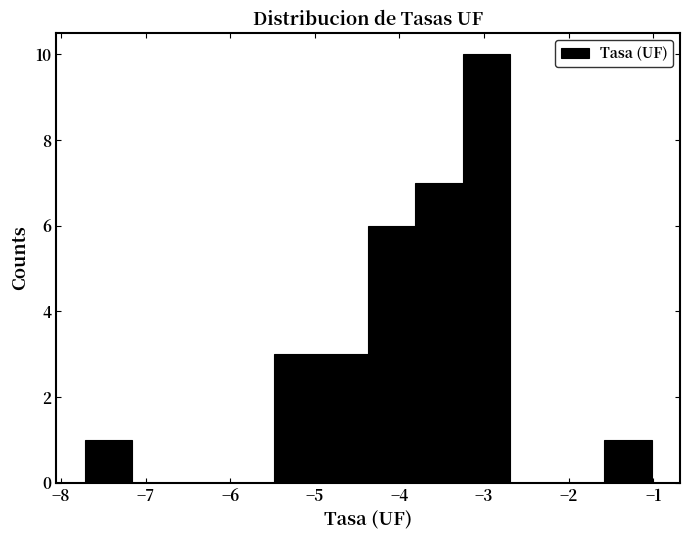

Reading left to right, transcribe this chart: for each bar, give the range it covers on the x-axis and its height. Neither the bar edges nor the heights are printed on the chart, so give them approximately, as read against the axes.

-7.7 to -7.2: 1
-7.2 to -6.6: 0
-6.6 to -6.0: 0
-6.0 to -5.5: 0
-5.5 to -4.9: 3
-4.9 to -4.4: 3
-4.4 to -3.8: 6
-3.8 to -3.3: 7
-3.3 to -2.7: 10
-2.7 to -2.1: 0
-2.1 to -1.6: 0
-1.6 to -1.0: 1